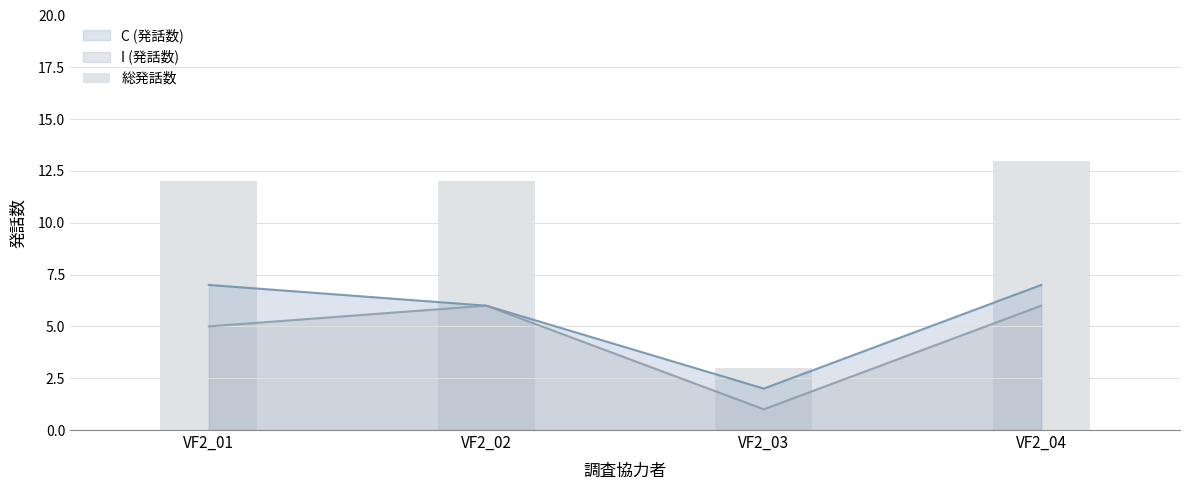

Is it true that the value at VF2_02 is 5?

False